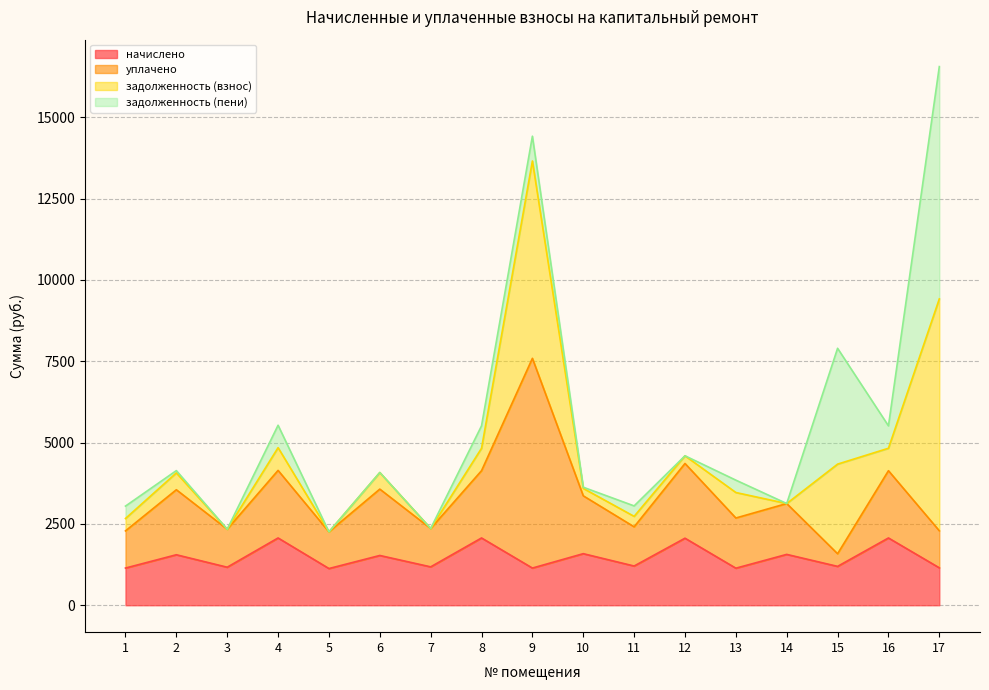

True or false: задолженность (взнос) and начислено cross at least once.

False